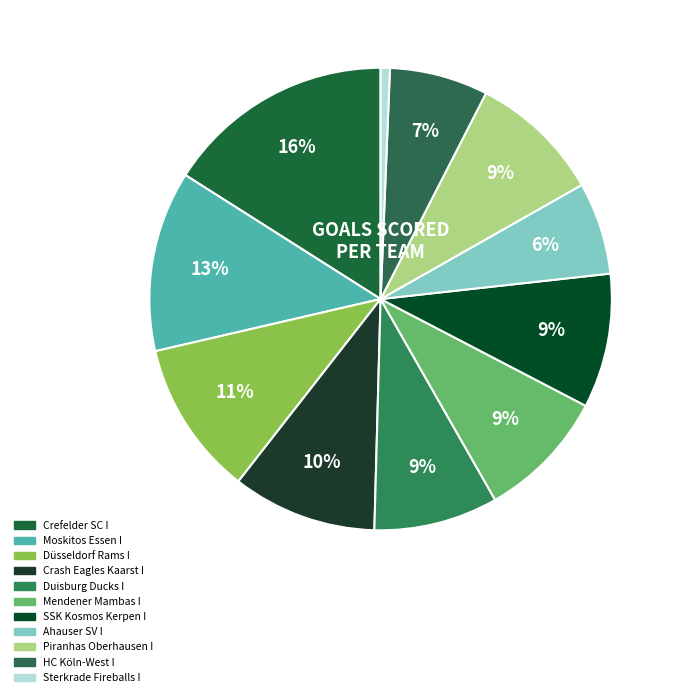

To the nearest percent, what portion does Duisburg Ducks I represent?

9%